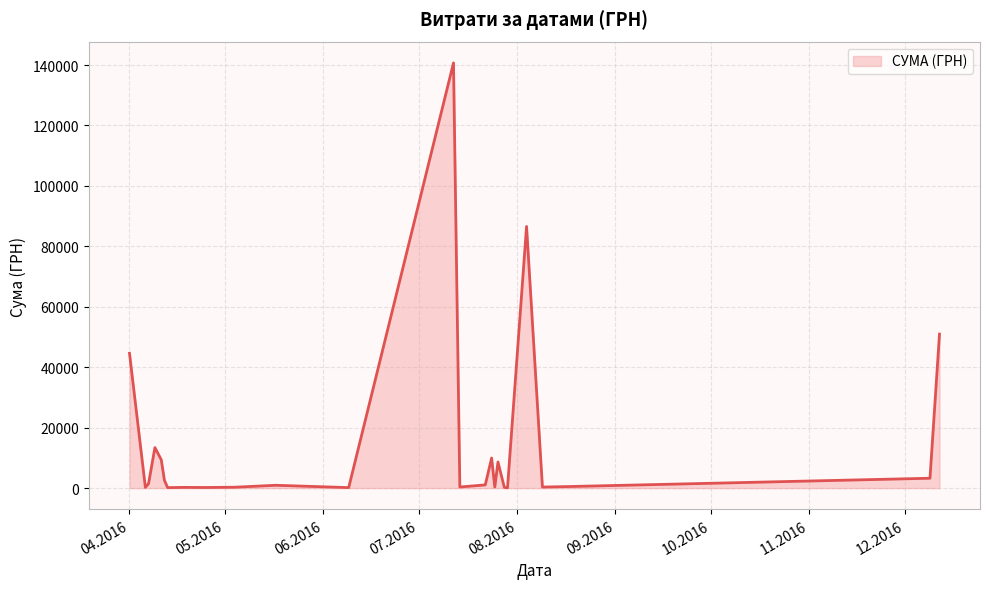

What is the maximum value shown in the chart?

140706.2